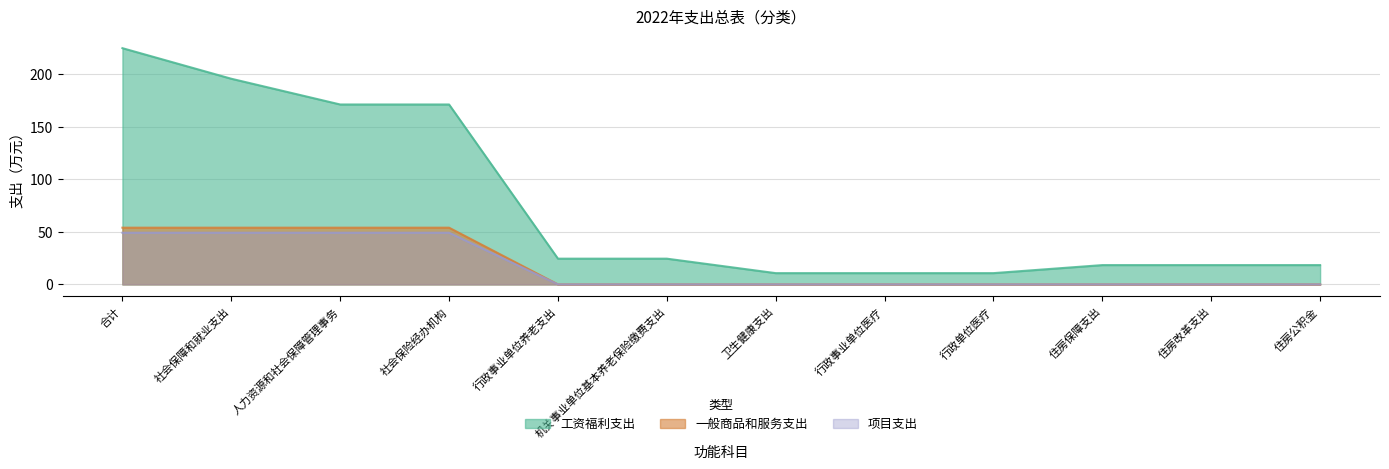

What is the average value of the 工资福利支出 series?

74.9